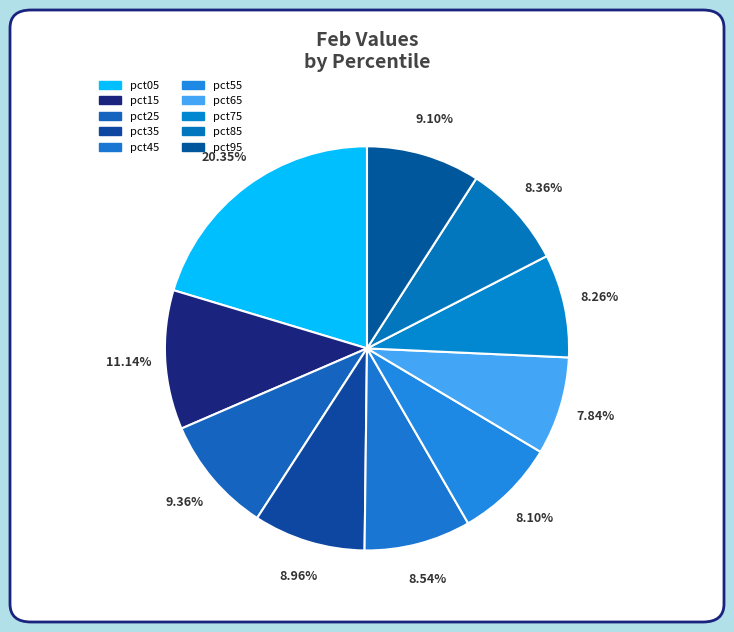

Count the number of slices in the pie.

10